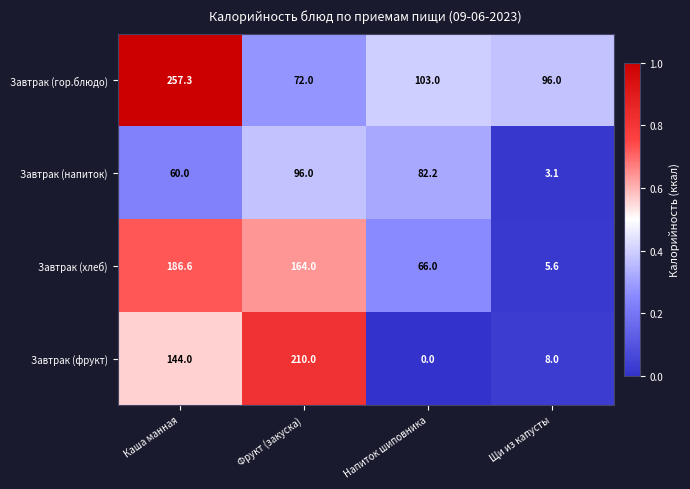

The value of Завтрак (гор.блюдо) at Каша манная is 257.3. True or false?

True